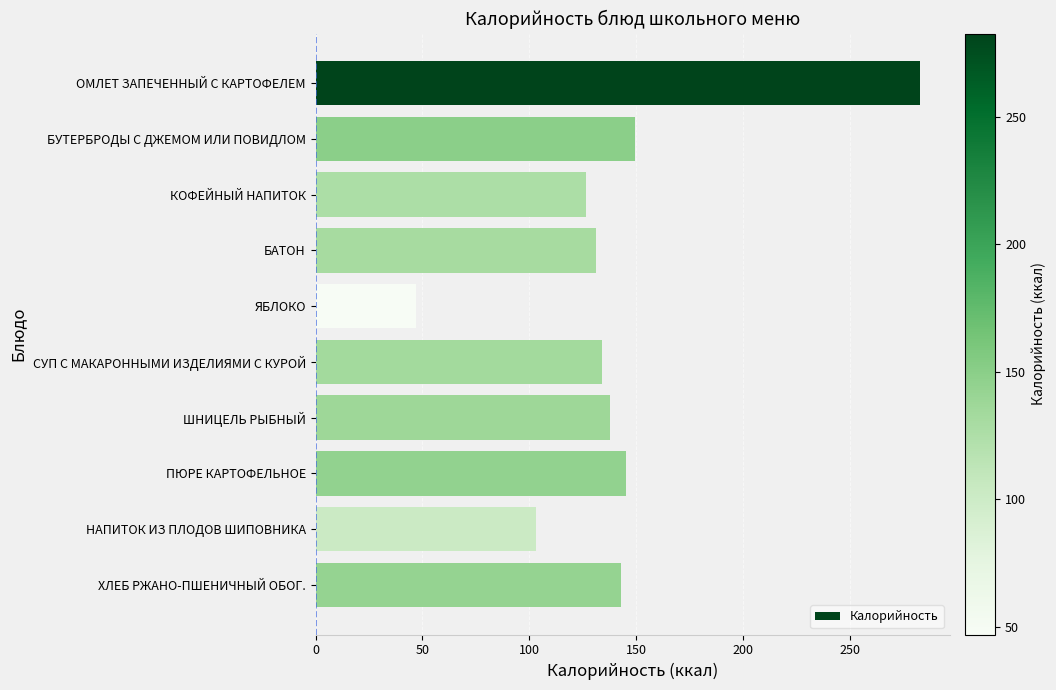

At which category does the chart reach its minimum across all series?

ЯБЛОКО